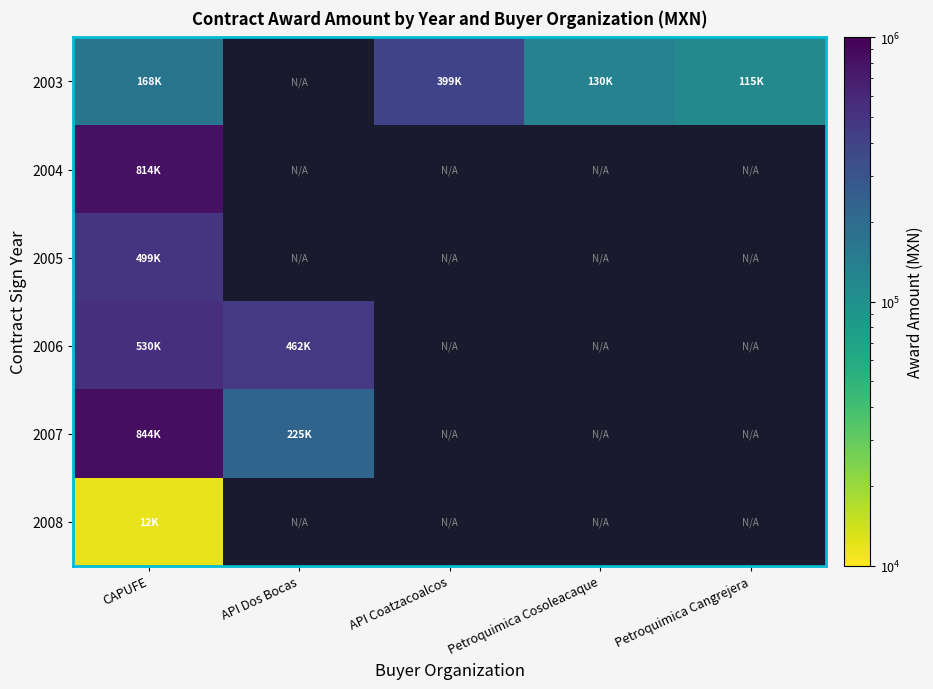

Between API Coatzacoalcos and Petroquimica Cosoleacaque, which is larger?

API Coatzacoalcos